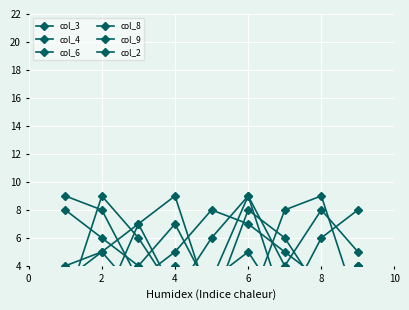

What is the label of the 7th point from the left?

6